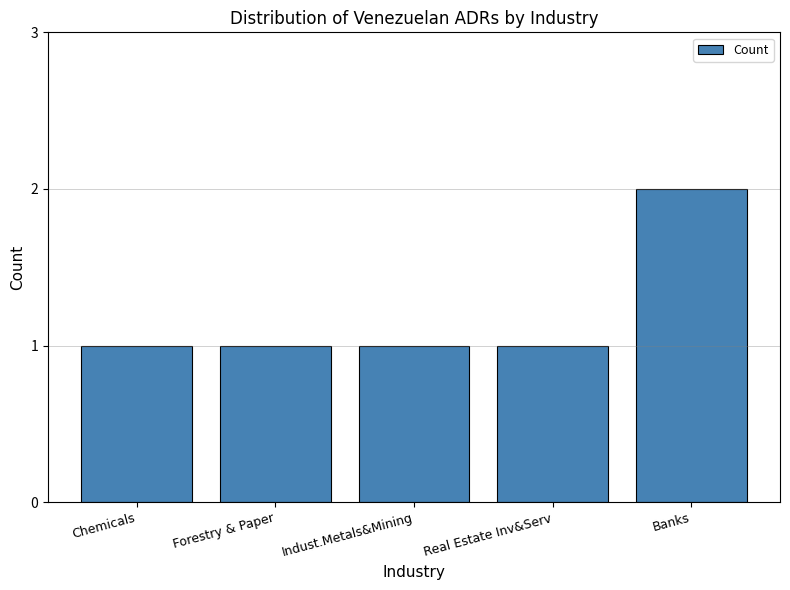

What is the ratio of the value at Real Estate Inv&Serv to the value at Indust.Metals&Mining?

1.0